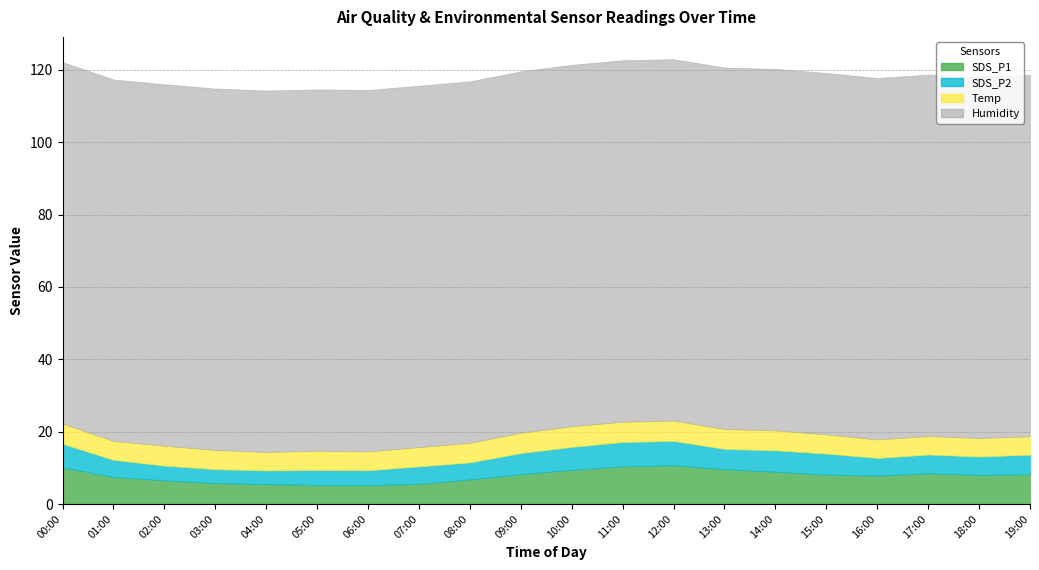

At which label does Humidity reach its minimum?

00:00